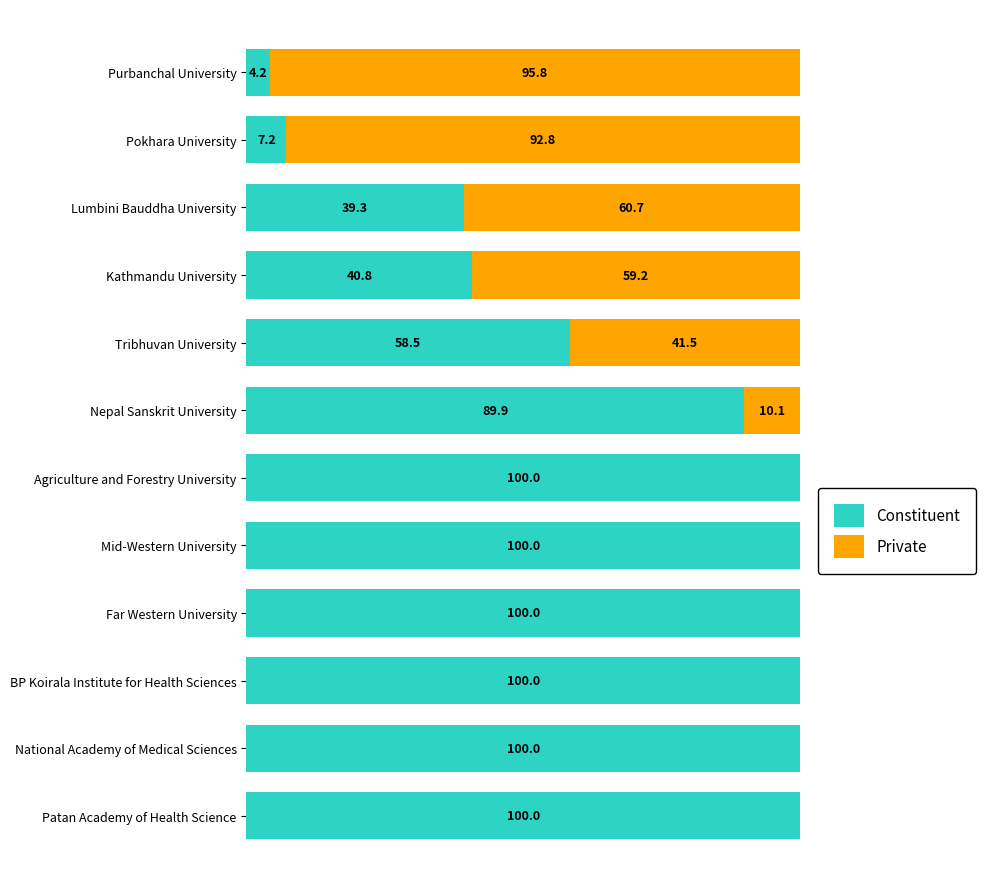

Where does the Private series first go above 10?

Nepal Sanskrit University